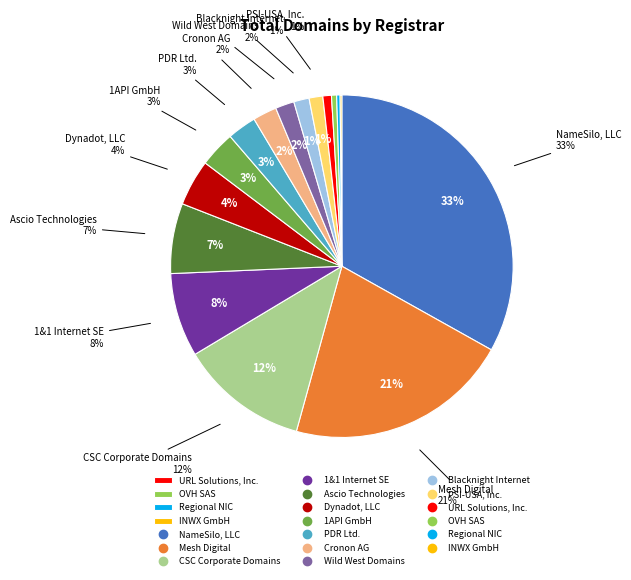

Count the number of slices in the pie.

16